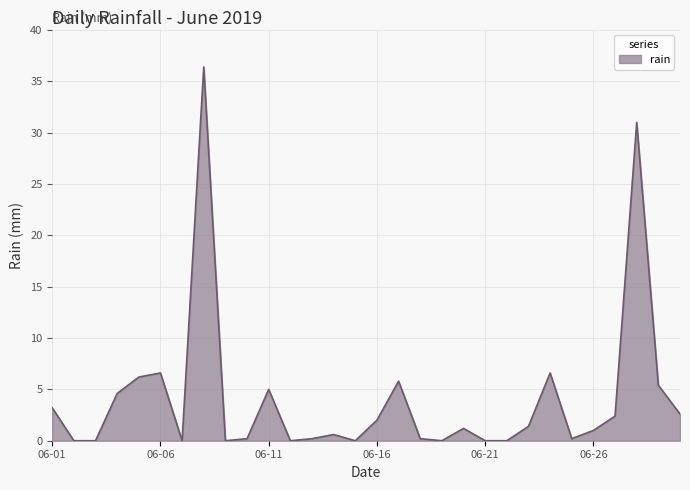

What is the difference between the maximum and minimum values?

36.4